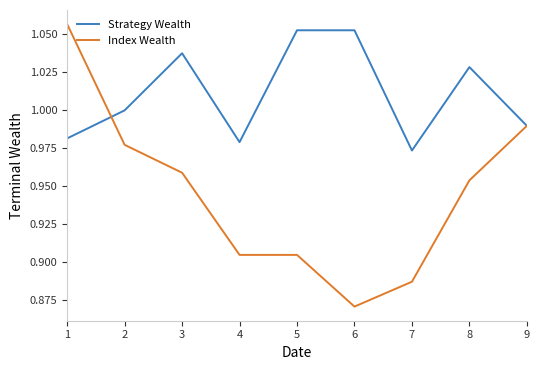

Where is Strategy Wealth nearest to the value 1?

2